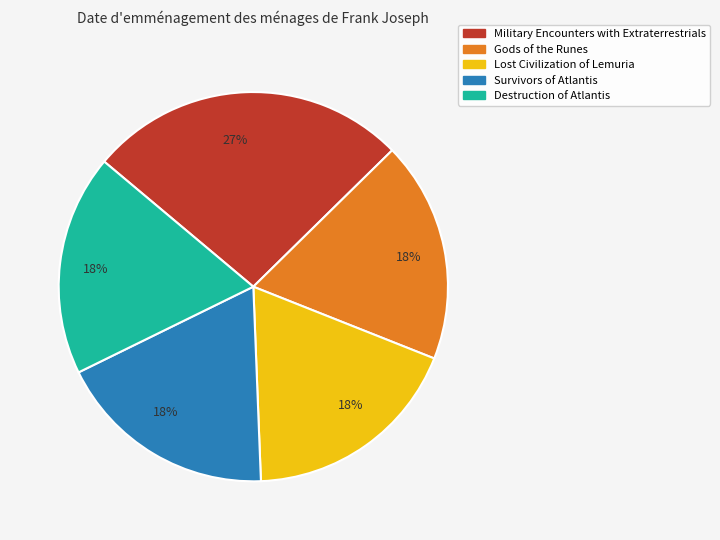

Is there a majority slice in this chart?

No